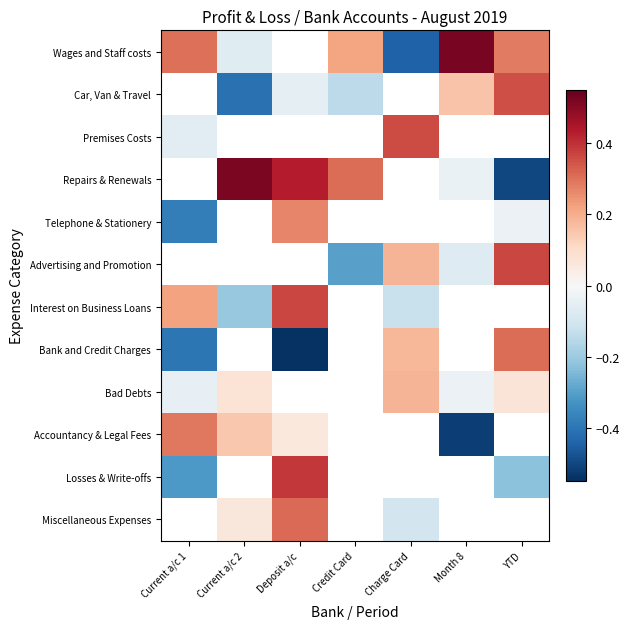

Where is Premises Costs nearest to the value 0?

Current a/c 1